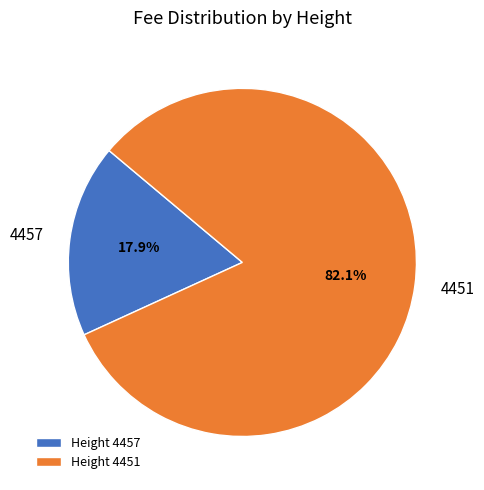

Combined, do 4457 and 4451 account for over 50%?

Yes